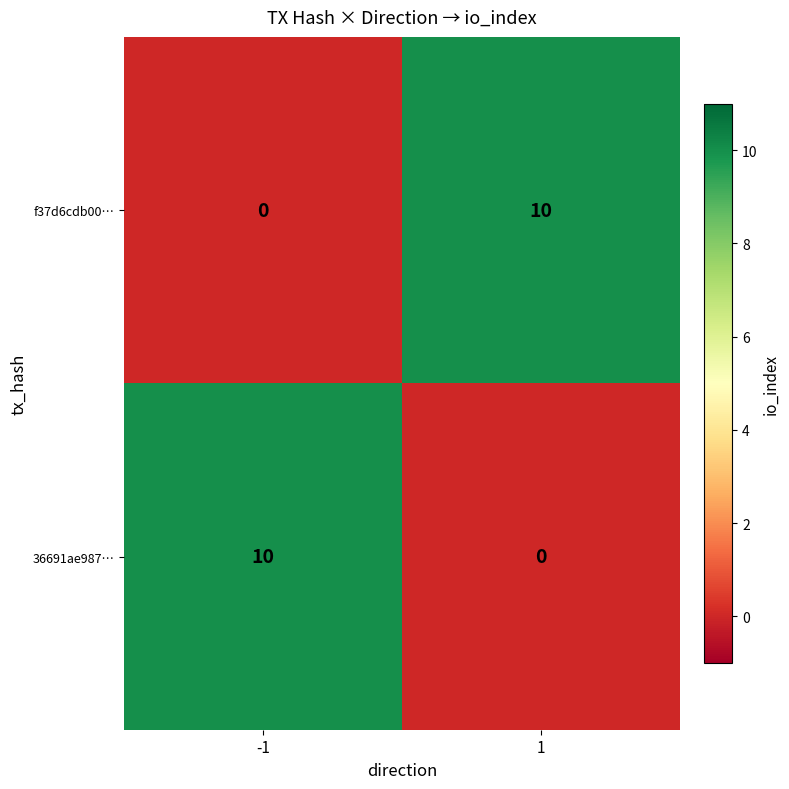

What is the total value across all series at 1?

10